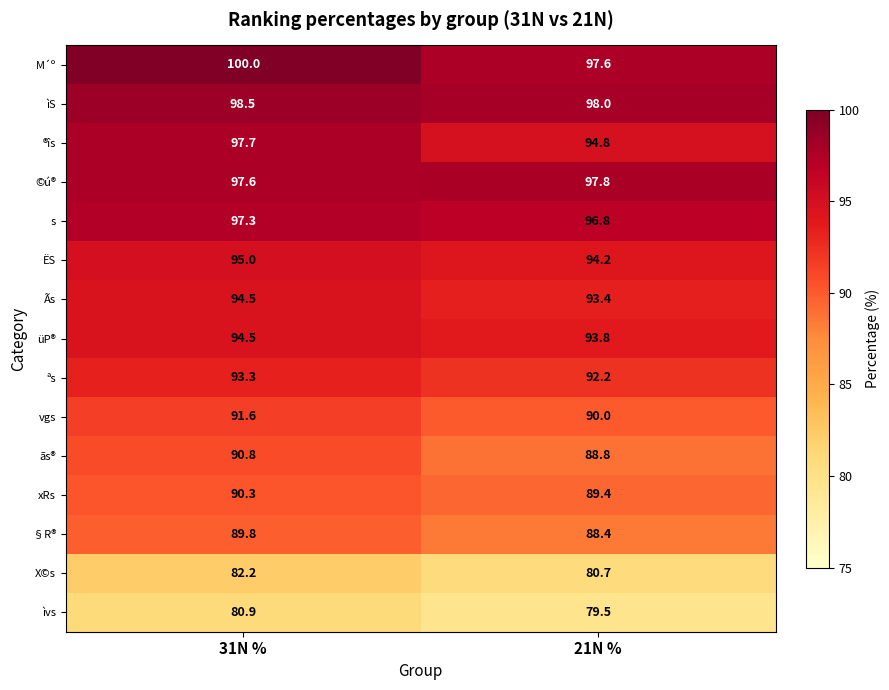

Reading left to right, what are all the values shown in this chart?

M´º: 31N %=100.0	21N %=97.6
ìS: 31N %=98.5	21N %=98.0
®îs: 31N %=97.7	21N %=94.8
©ú®: 31N %=97.6	21N %=97.8
s: 31N %=97.3	21N %=96.8
ËS: 31N %=95.0	21N %=94.2
Ãs: 31N %=94.5	21N %=93.4
üP®: 31N %=94.5	21N %=93.8
ªs: 31N %=93.3	21N %=92.2
vgs: 31N %=91.6	21N %=90.0
ãs®: 31N %=90.8	21N %=88.8
xRs: 31N %=90.3	21N %=89.4
§R®: 31N %=89.8	21N %=88.4
X©s: 31N %=82.2	21N %=80.7
ìvs: 31N %=80.9	21N %=79.5